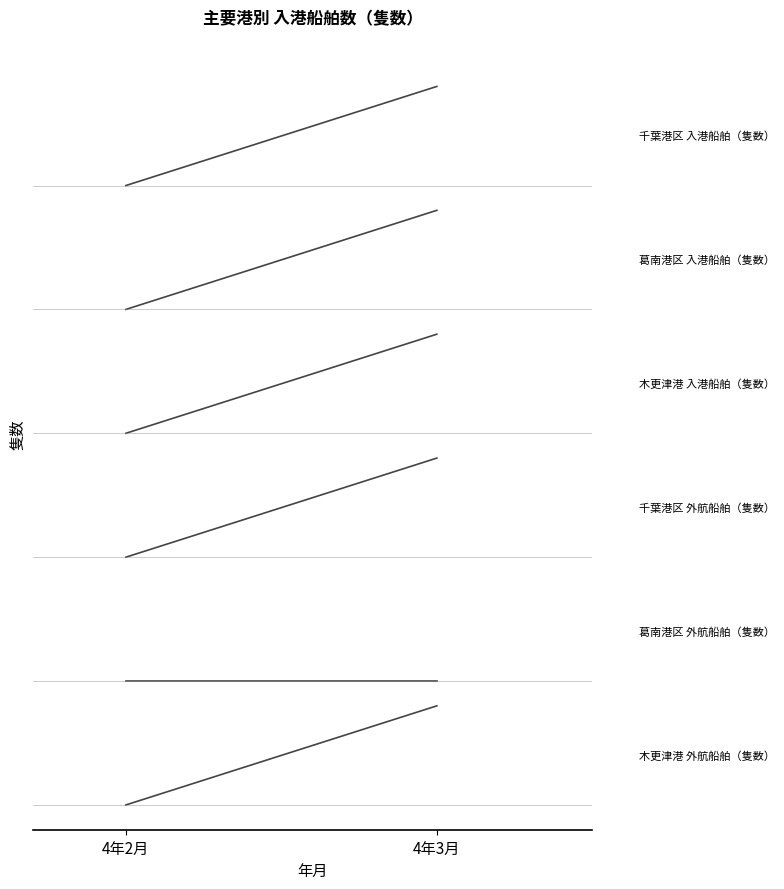

Is this an area chart (filled region under the line)?

No